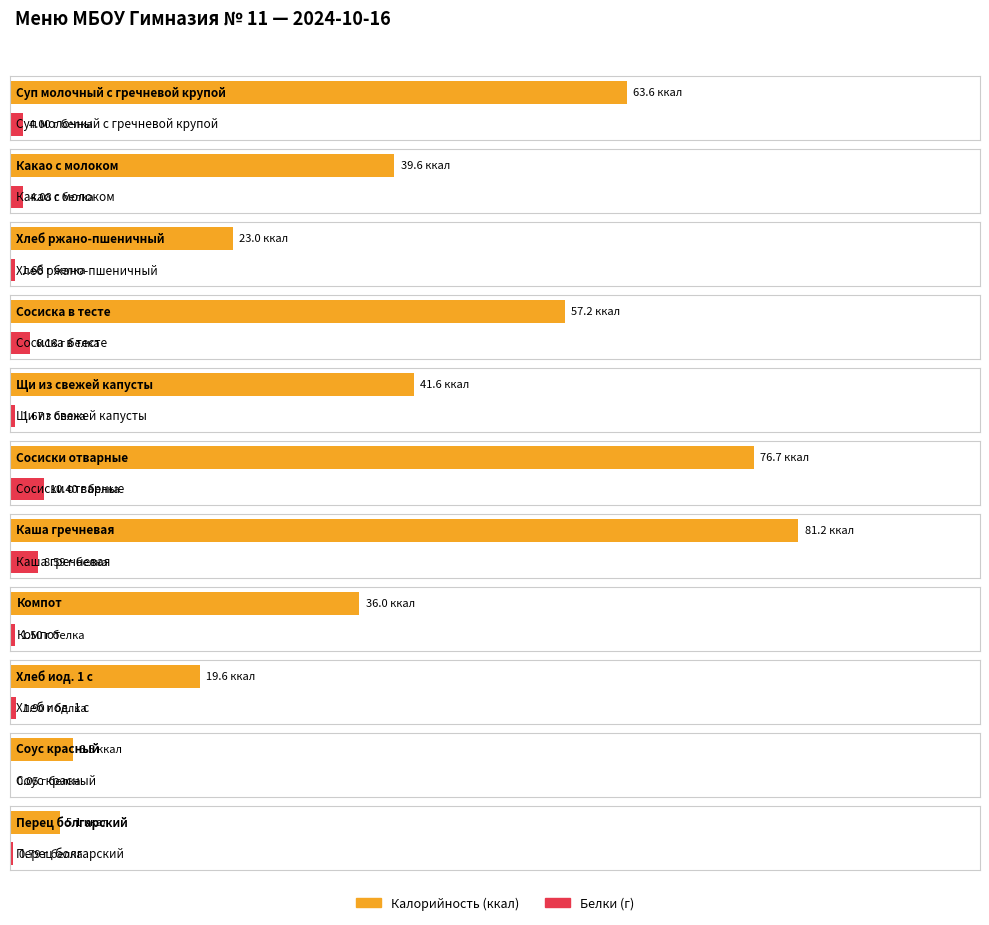

Which series has the largest total across all categories?

Калорийность